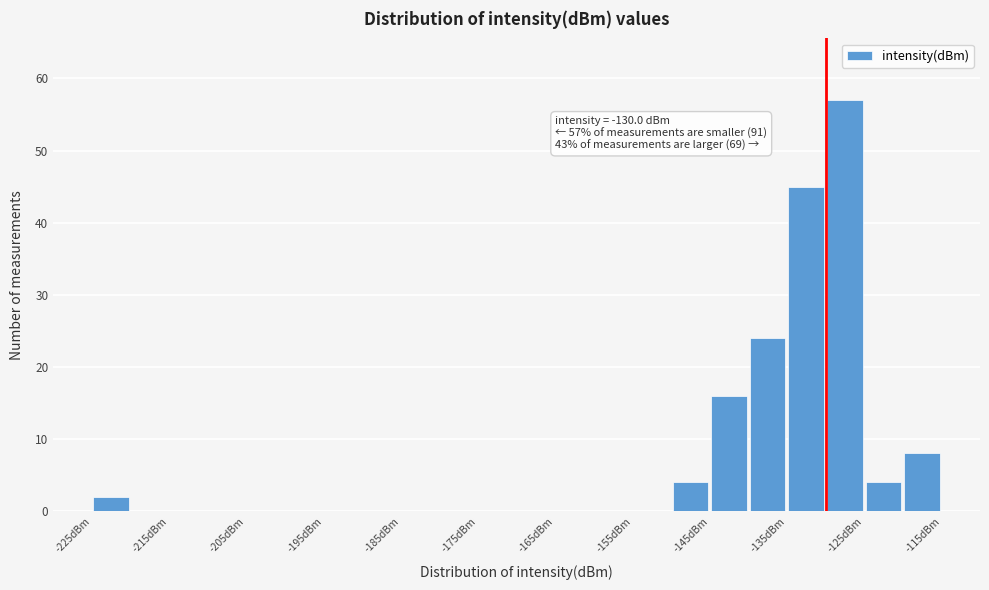

Which range on the x-axis has the tallest bar?

-130 to -125